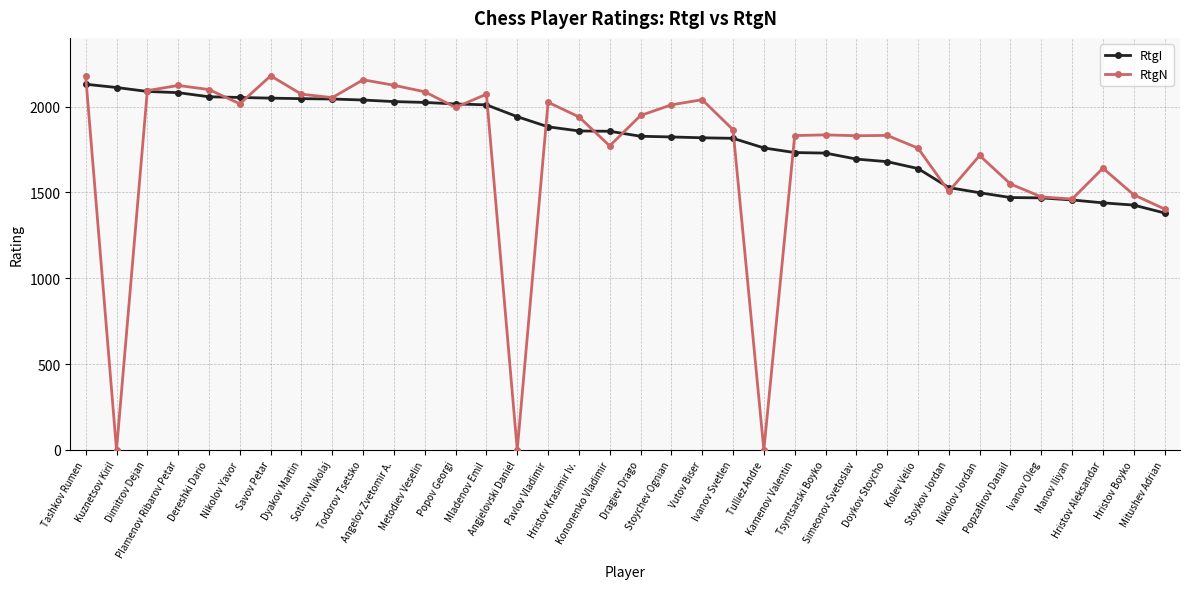

Is the value of RtgN at Ivanov Svetlen greater than the value of RtgI at Kolev Velio?

Yes